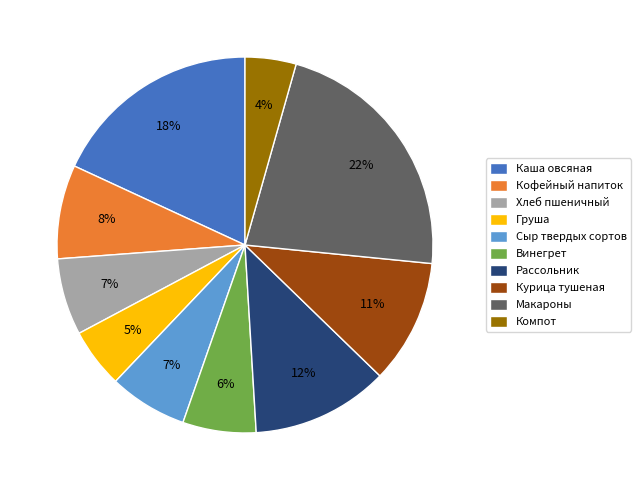

Between Груша and Компот, which is larger?

Груша